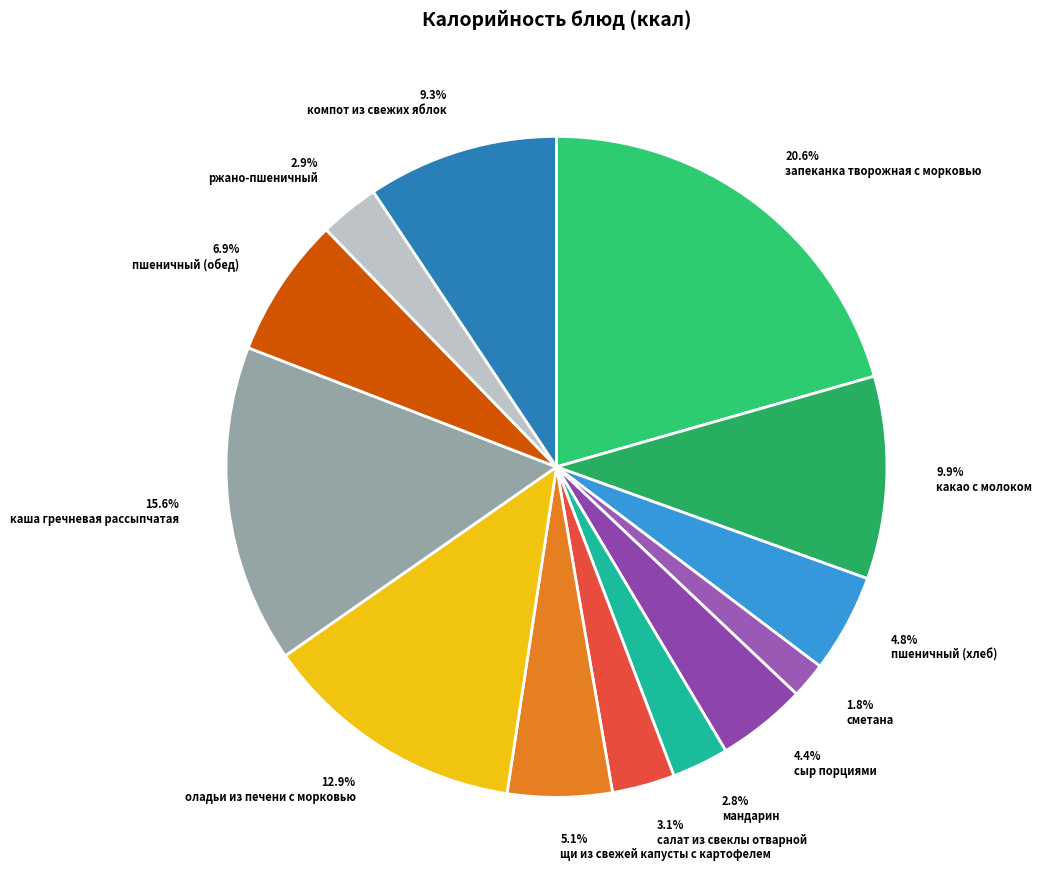

Is it true that сыр порциями is 4% of the pie?

True